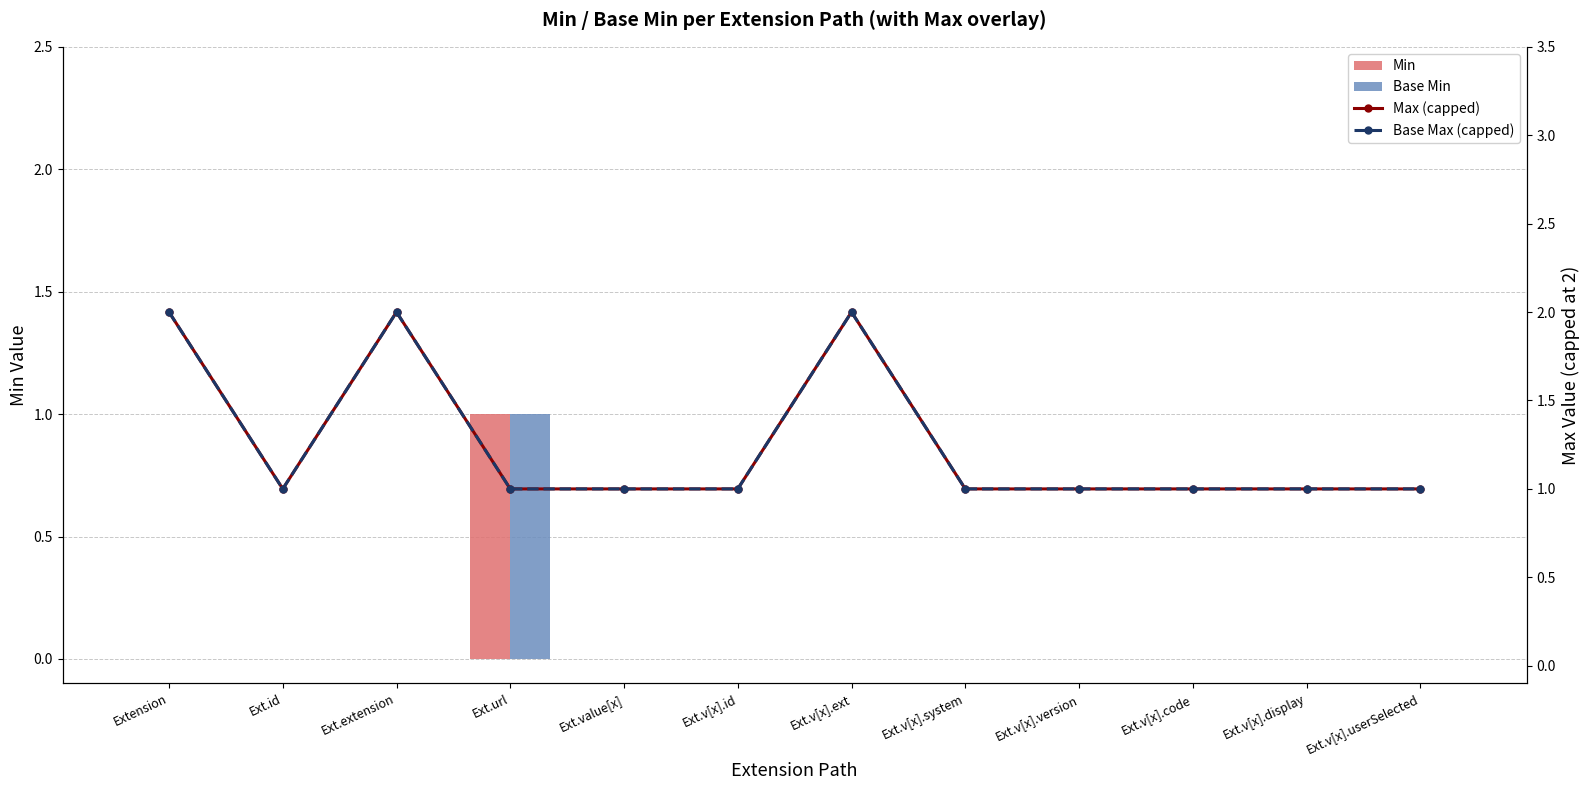

Which series has the largest range (max minus min)?

Min